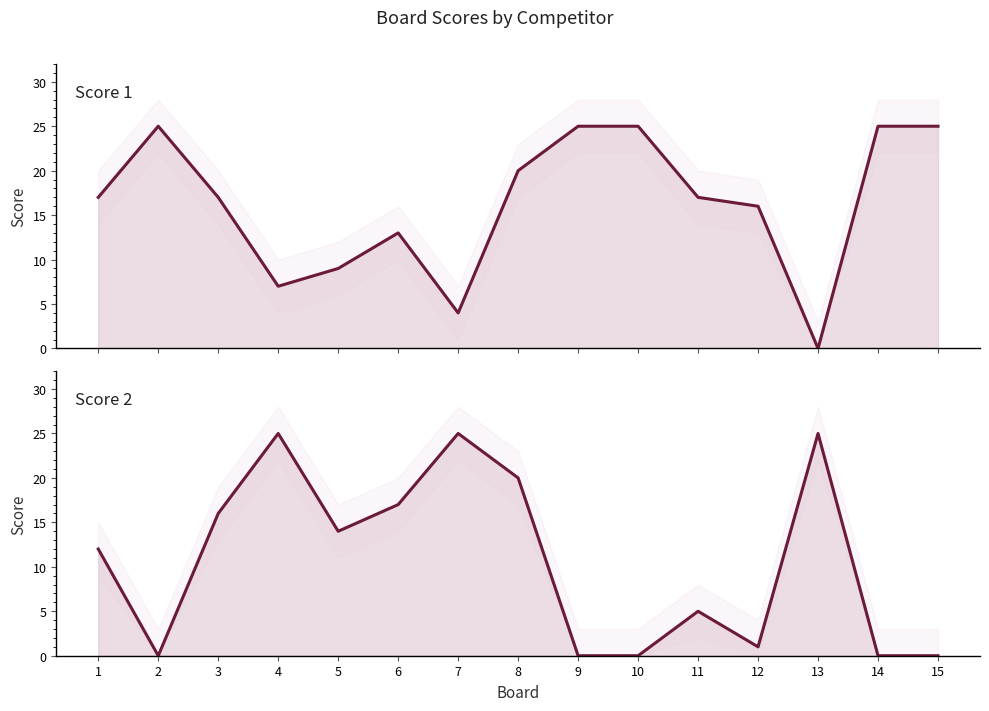

What are all the series names shown in the legend?

Score 1, Score 2